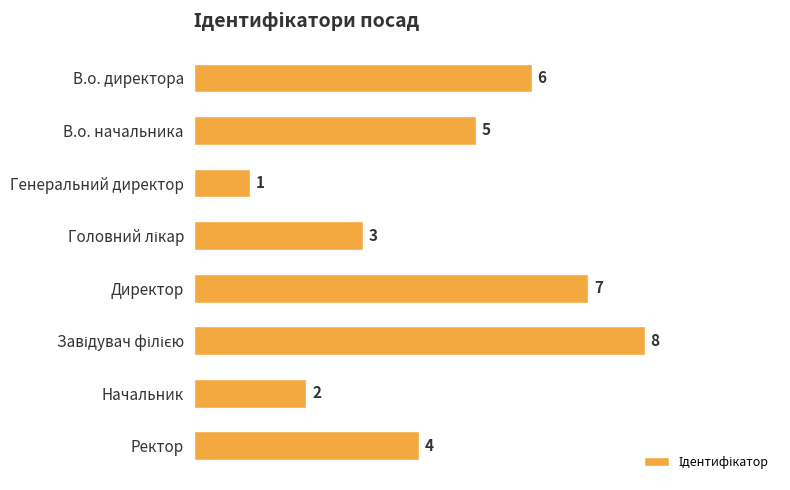

What is the greatest value displayed?

8